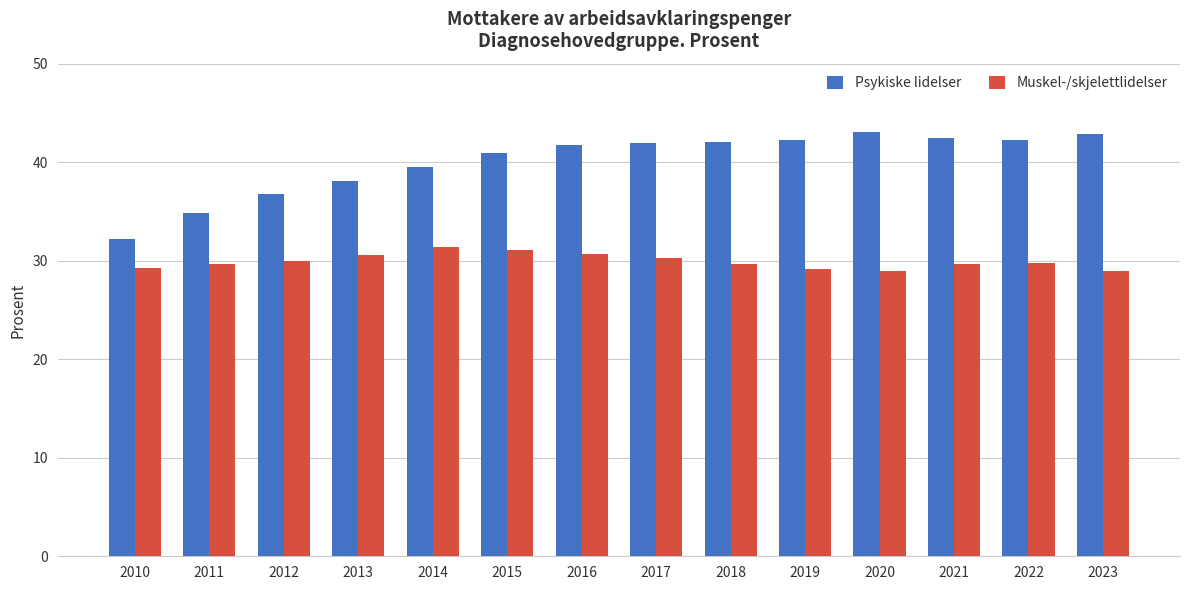

What are all the series names shown in the legend?

Psykiske lidelser, Muskel-/skjelettlidelser